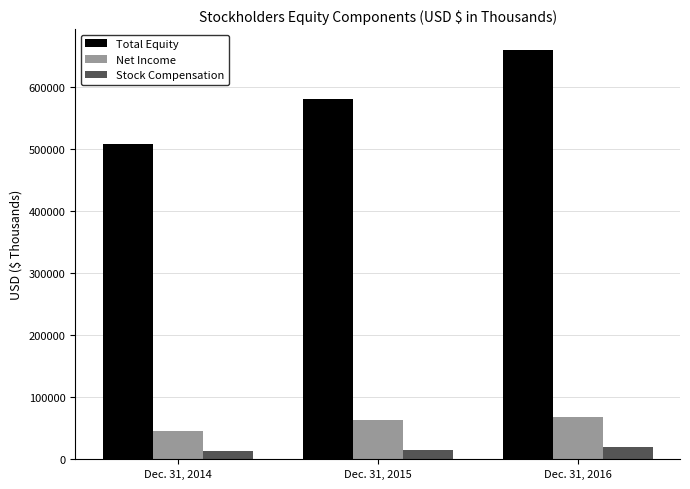

Which series has the largest total across all categories?

Total Equity